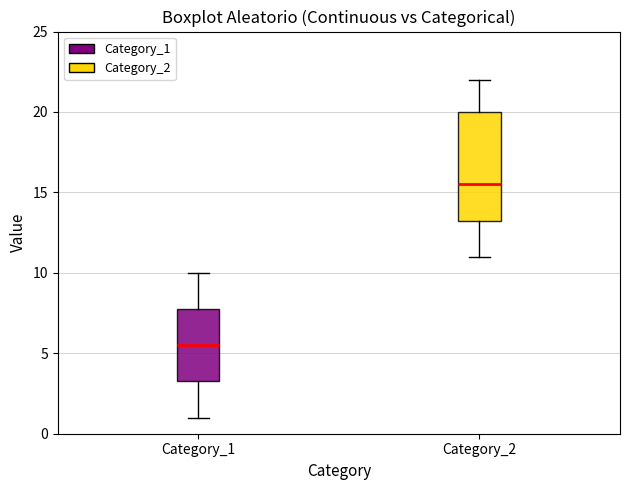

Which box's median line is the lowest?

Category_1